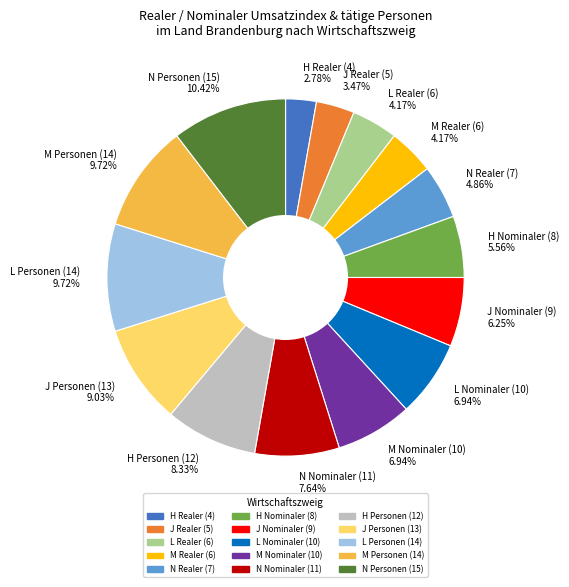

Which slice is the smallest?

H Realer (4)